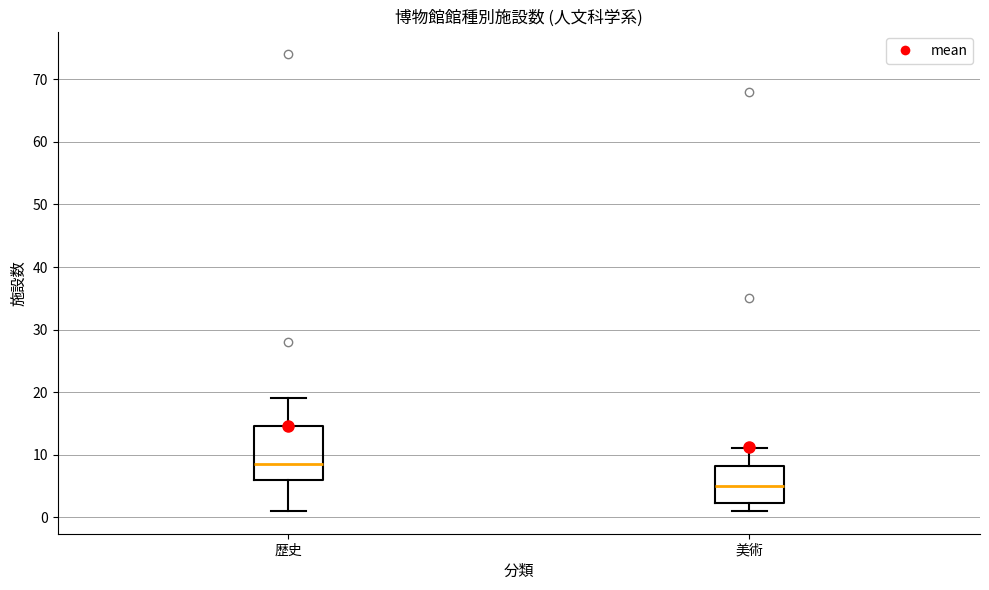

Reading left to right, transcribe this box plot: for each box, give where its median line is, the range the box spans, and where its two whiskers end, as read against the y-axis. The values are not printed on the chart, so give them approximately, as read against the axis.

歴史: median 9, box 6 to 15, whiskers 1 to 19
美術: median 5, box 2 to 8, whiskers 1 to 11